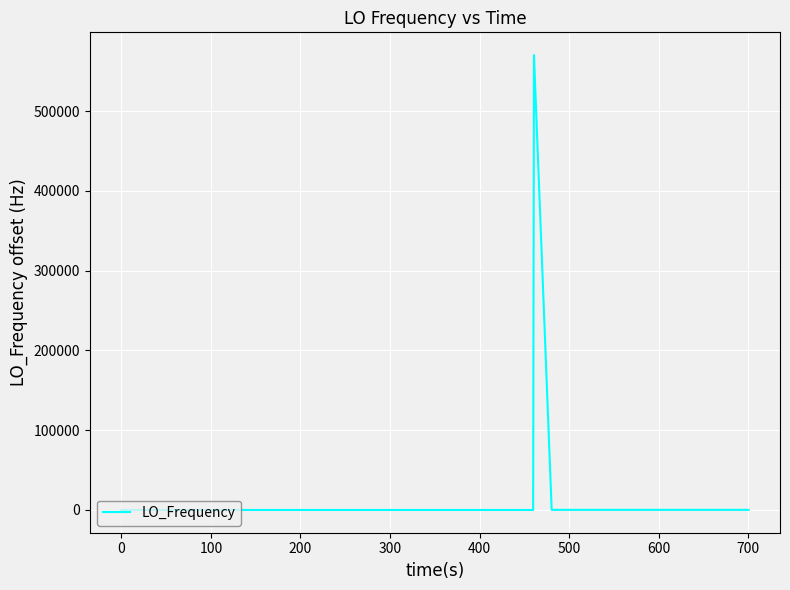

What is the difference between the maximum and minimum values?

570171.0